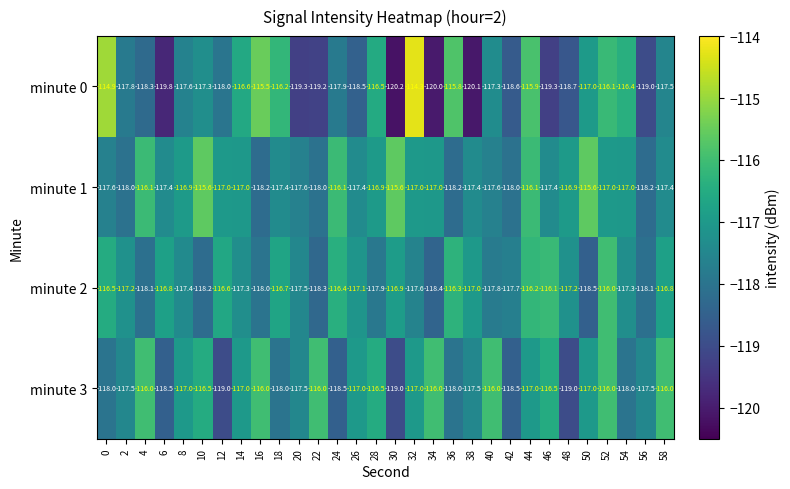

At which category is the sum across all series the highest?

52